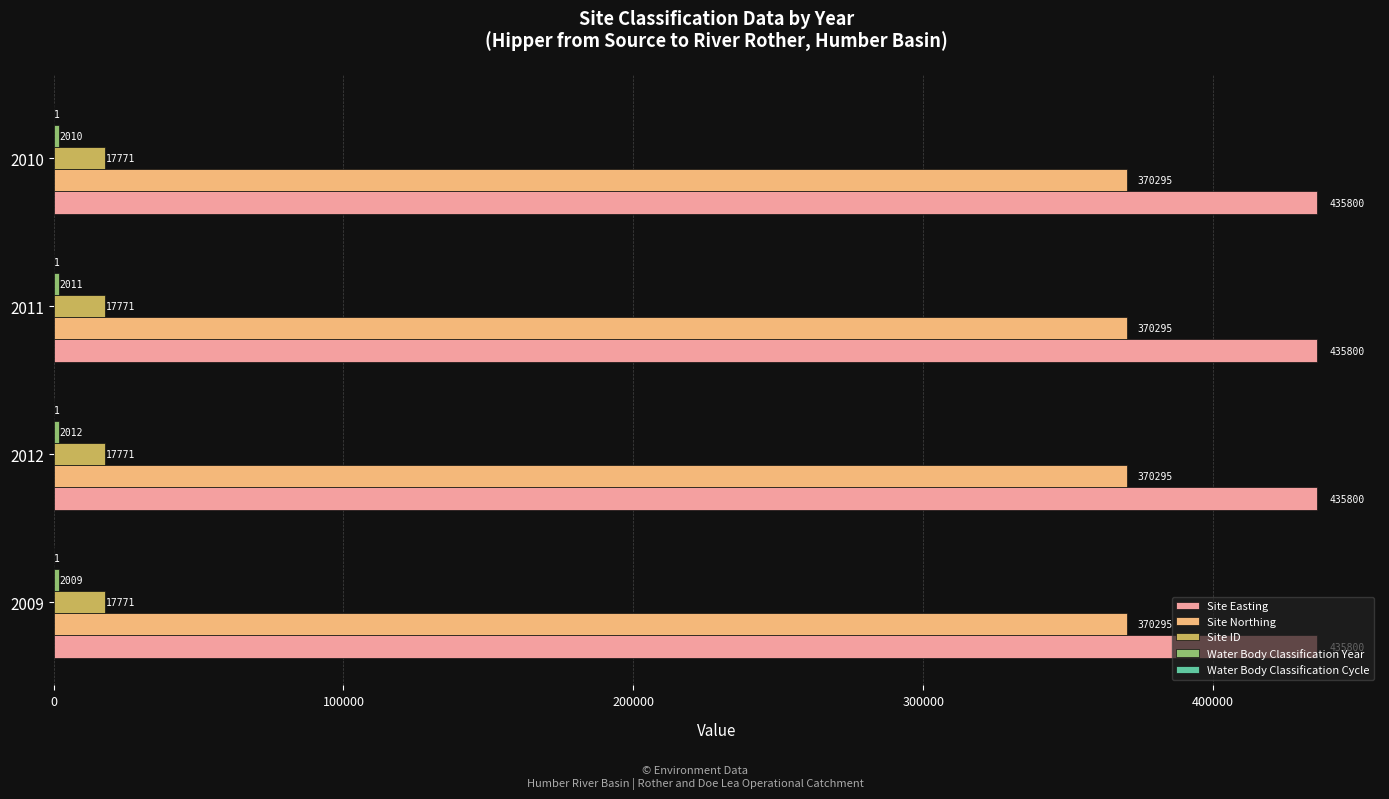

True or false: Site Northing has a value of 370295 at 2011.

True